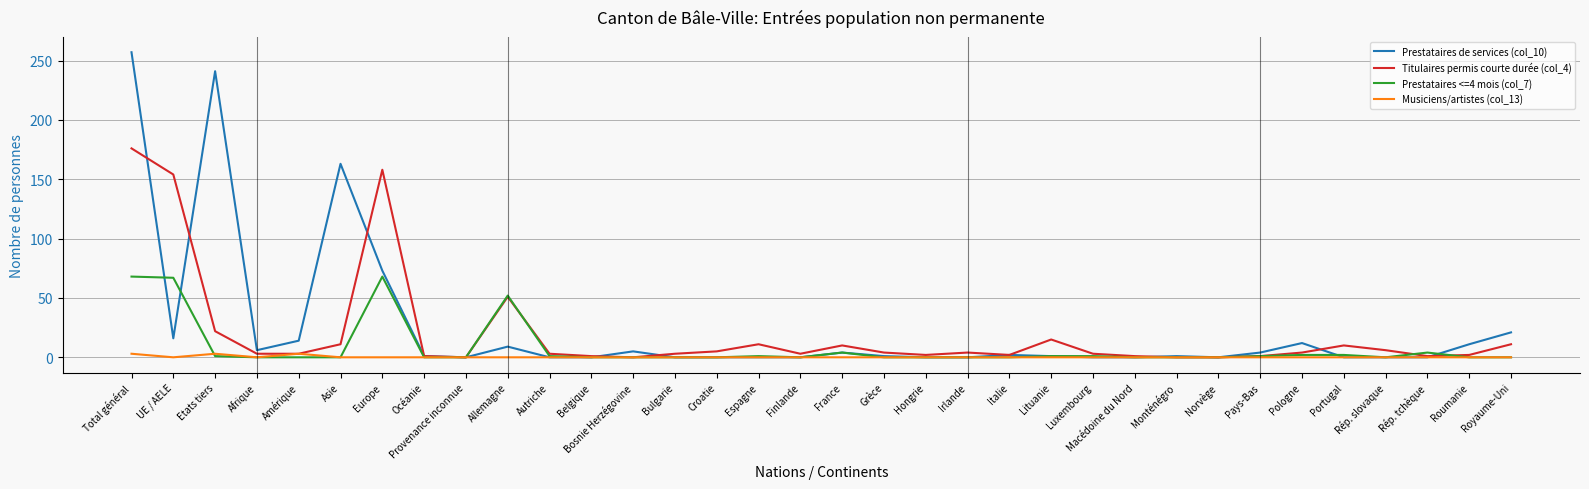

Rank the series by their maximum value, from highest to lowest.

Prestataires de services (col_10), Titulaires permis courte durée (col_4), Prestataires <=4 mois (col_7), Musiciens/artistes (col_13)